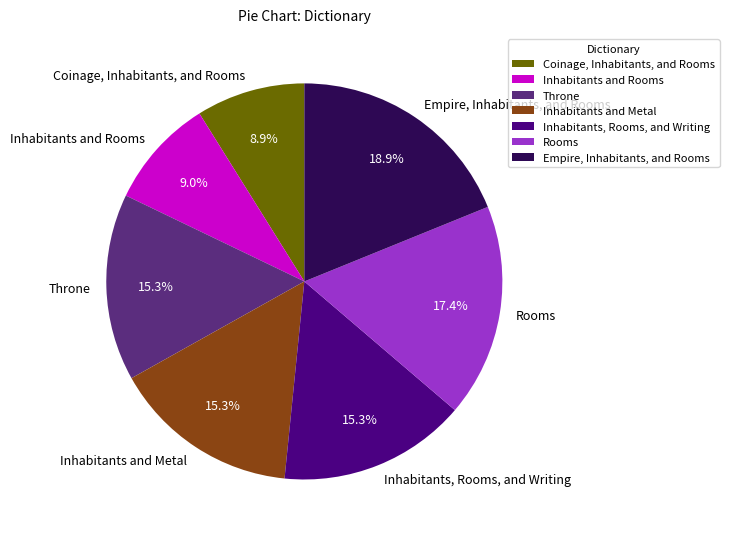

Which slice is the largest?

Empire, Inhabitants, and Rooms